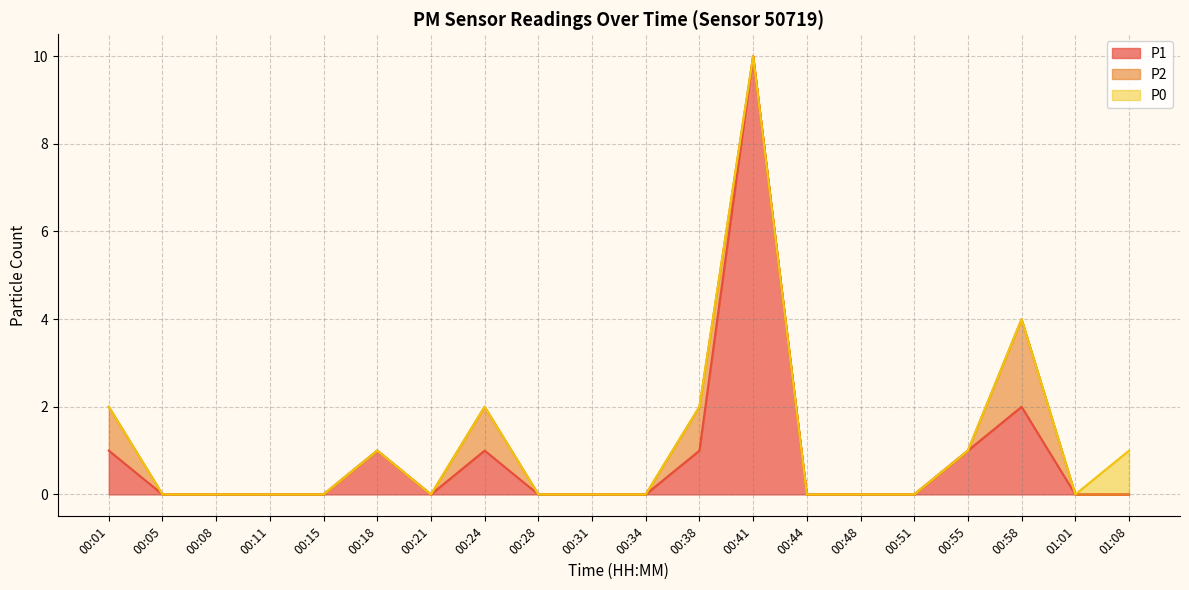

How many distinct data groups are displayed?

3